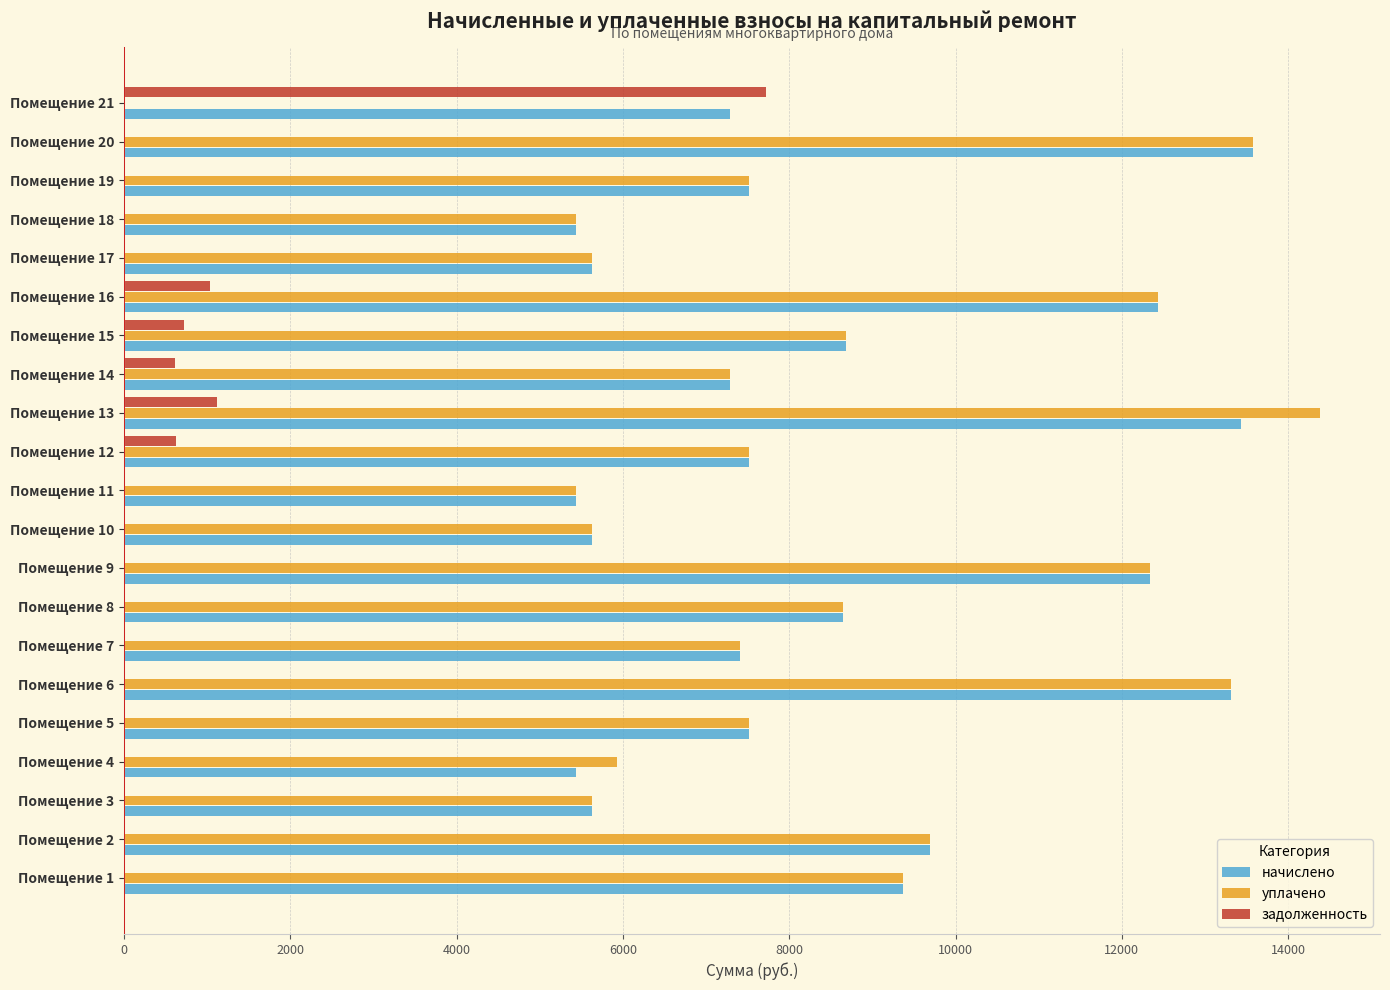

What are all the series names shown in the legend?

начислено, уплачено, задолженность